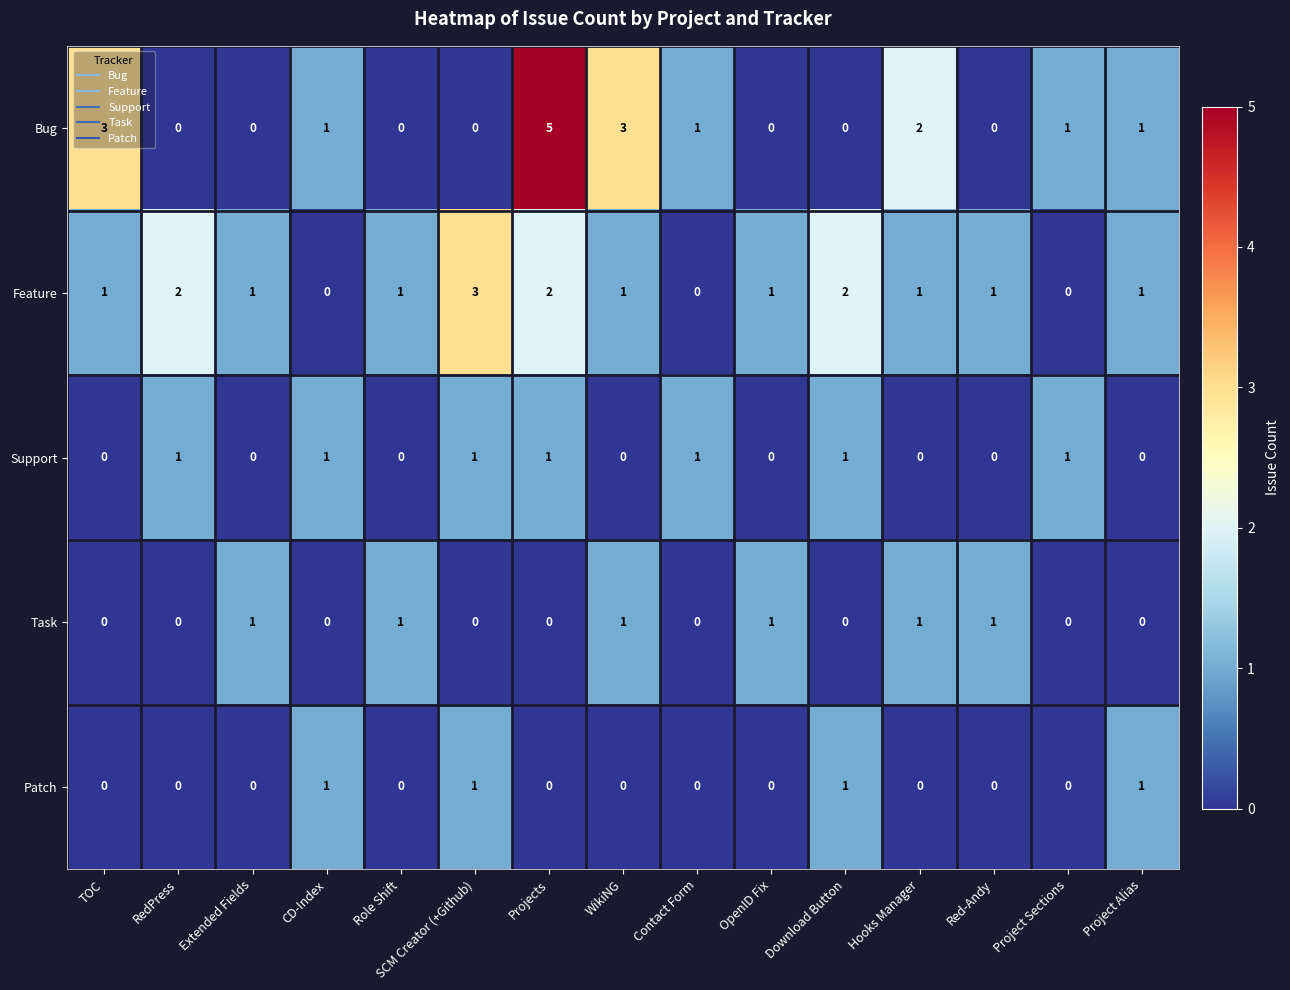

How many Support values are between 0 and 1?

15